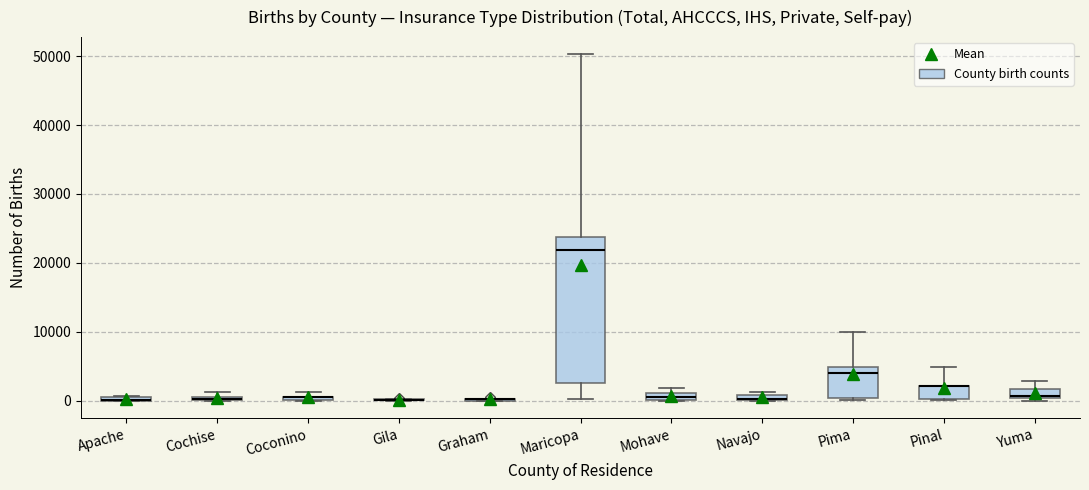

Where is the upper edge of the box for Pinal on the y-axis? The values are not printed on the chart, so give them approximately, as read against the axis.

2000